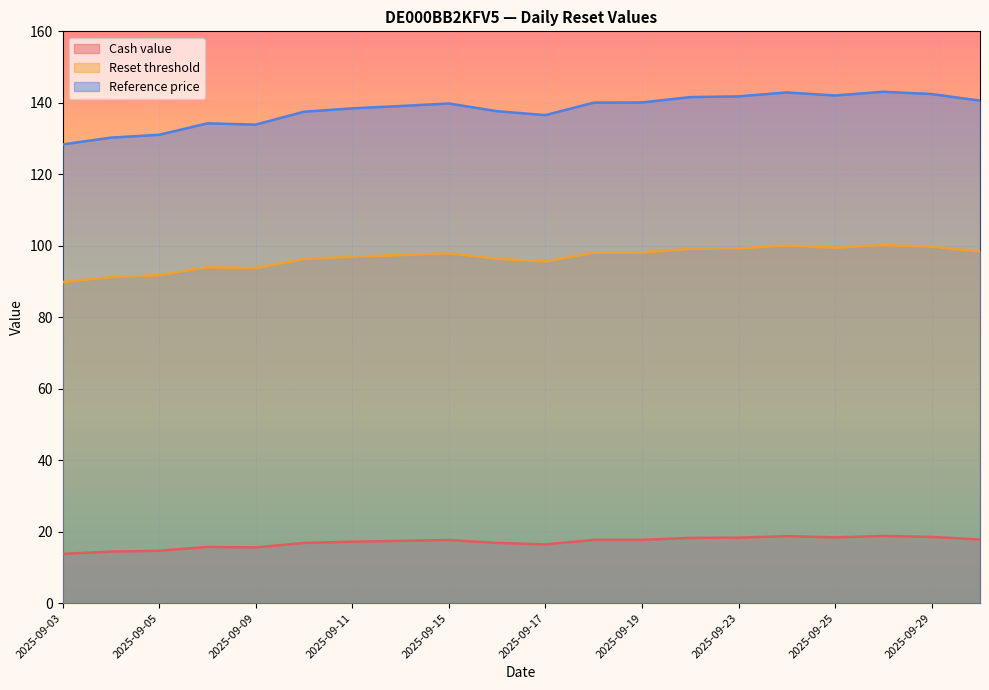

What is the value of the Reset threshold point at the 9th from the left?

97.9